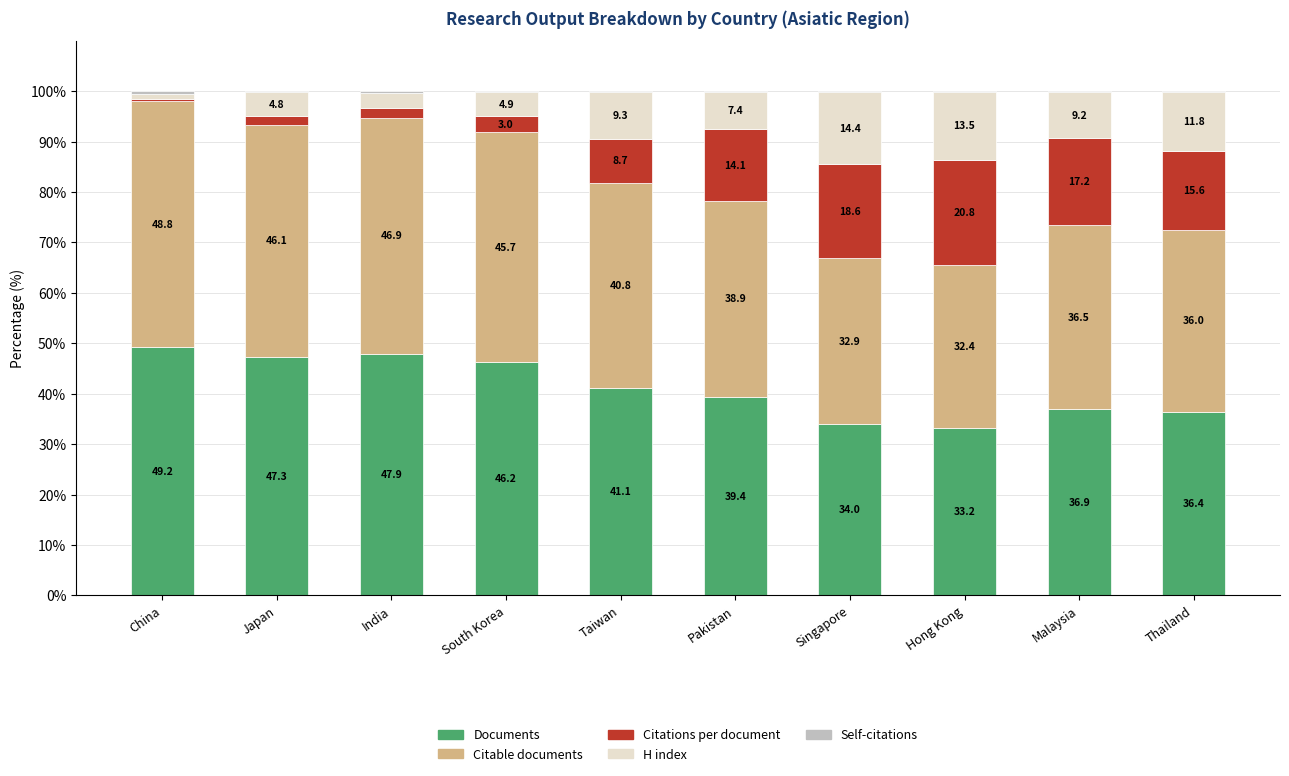

Where does the Documents series first go above 41?

China